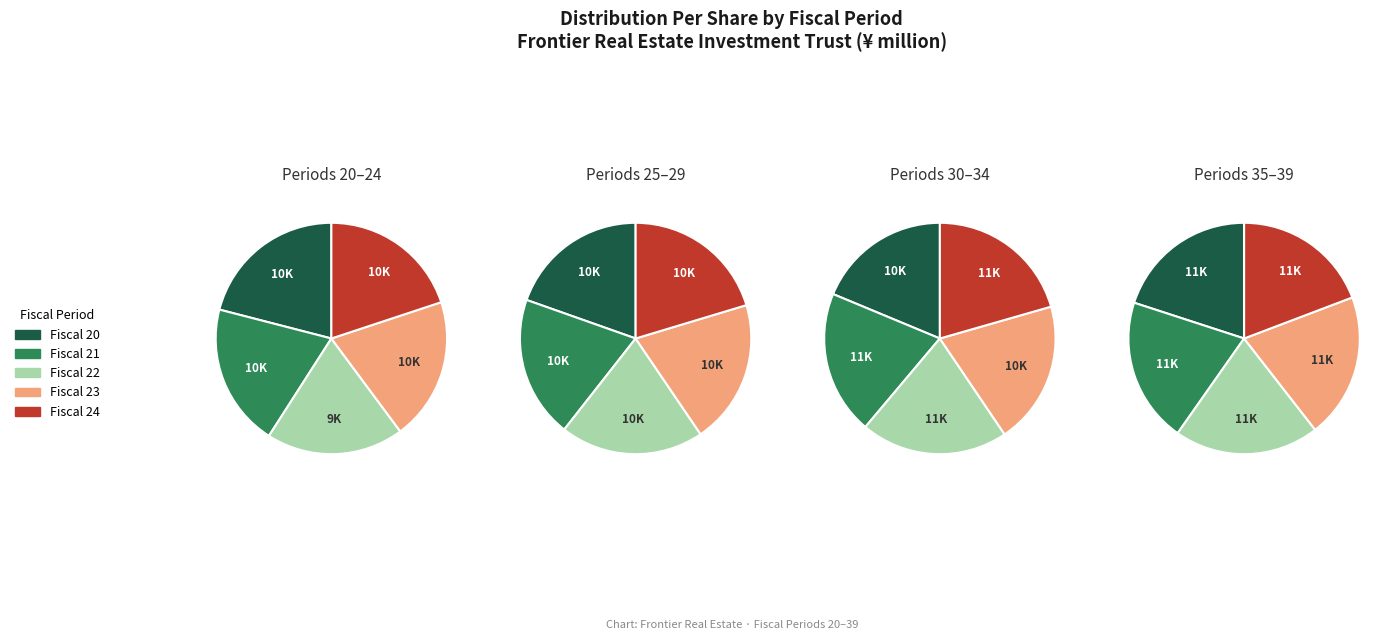

Which category has the smallest portion of the pie?

Fiscal 22